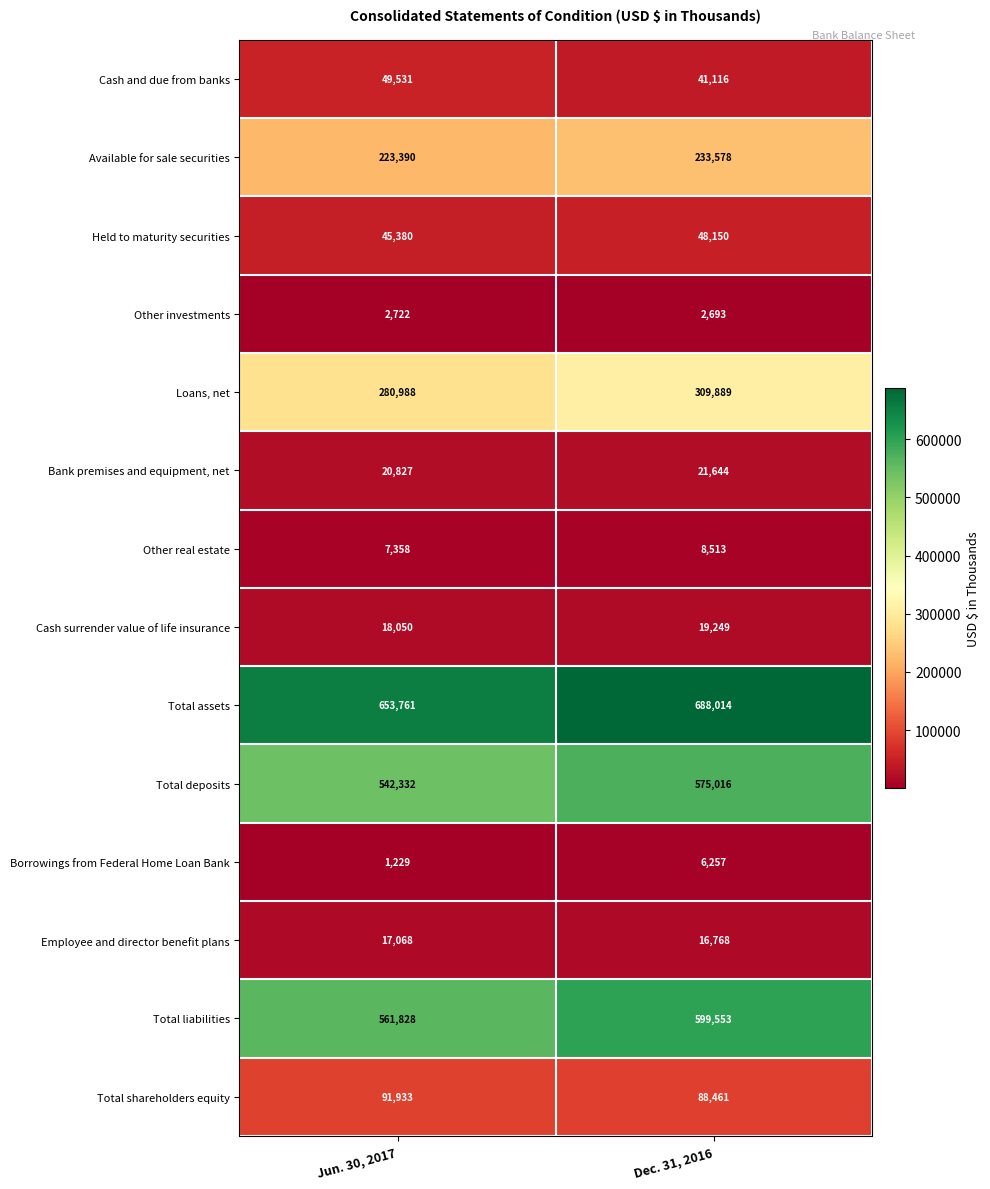

What is the sum of all Other investments values?

5415